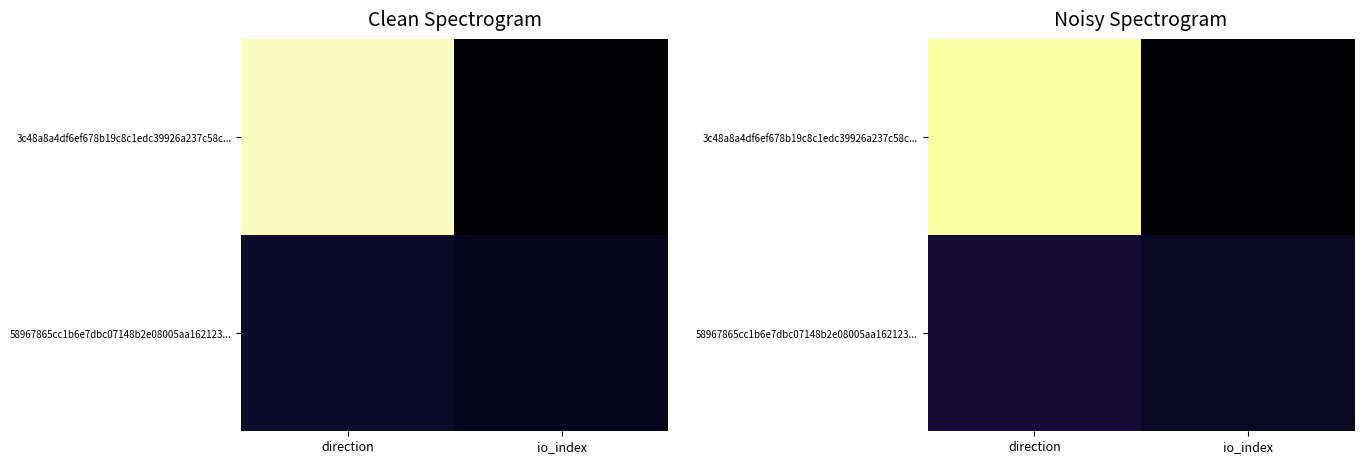

What is the sum of the 3c48a8a4df6ef678b19c8c1edc39926a237c58c... values at direction and io_index?

33.0